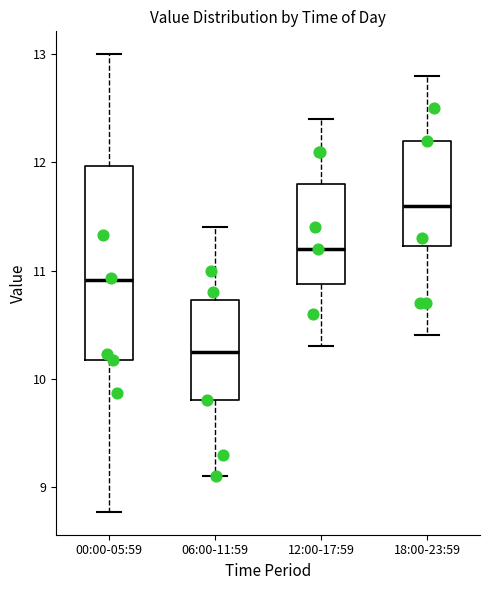

Reading left to right, transcribe this box plot: for each box, give where its median line is, the range the box spans, and where its two whiskers end, as read against the y-axis. The values are not printed on the chart, so give them approximately, as read against the axis.

00:00-05:59: median 10.9, box 10.2 to 12.0, whiskers 8.8 to 13.0
06:00-11:59: median 10.3, box 9.8 to 10.7, whiskers 9.1 to 11.4
12:00-17:59: median 11.2, box 10.9 to 11.8, whiskers 10.3 to 12.4
18:00-23:59: median 11.6, box 11.2 to 12.2, whiskers 10.4 to 12.8